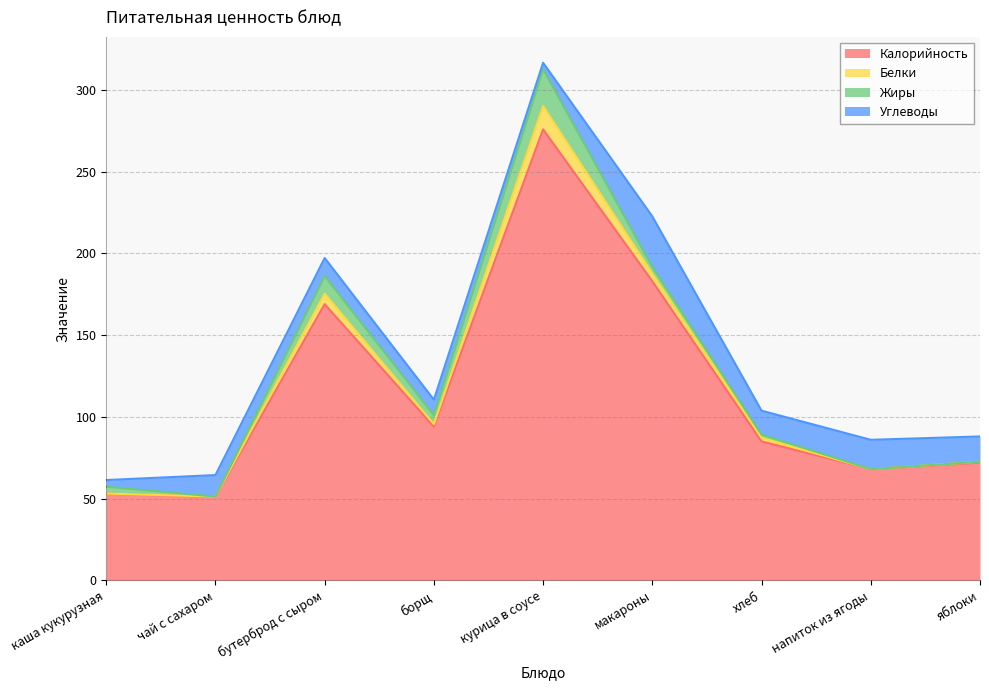

Is the value of Калорийность at чай с сахаром greater than the value of Углеводы at бутерброд с сыром?

Yes